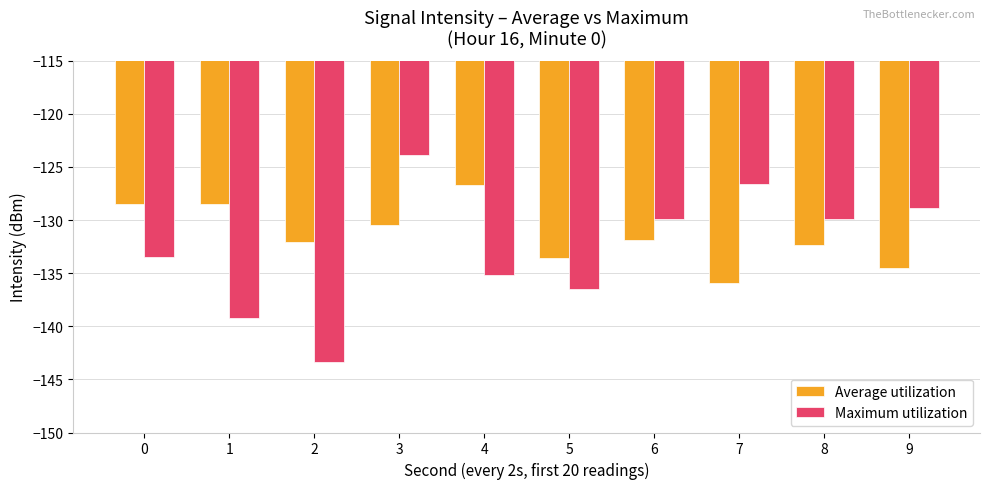

Reading right to left, extract all data points from this chart.

Average utilization: 9=-134.5	8=-132.4	7=-135.9	6=-131.8	5=-133.6	4=-126.7	3=-130.5	2=-132.0	1=-128.5	0=-128.5
Maximum utilization: 9=-128.9	8=-129.9	7=-126.6	6=-129.9	5=-136.5	4=-135.2	3=-123.9	2=-143.4	1=-139.2	0=-133.4